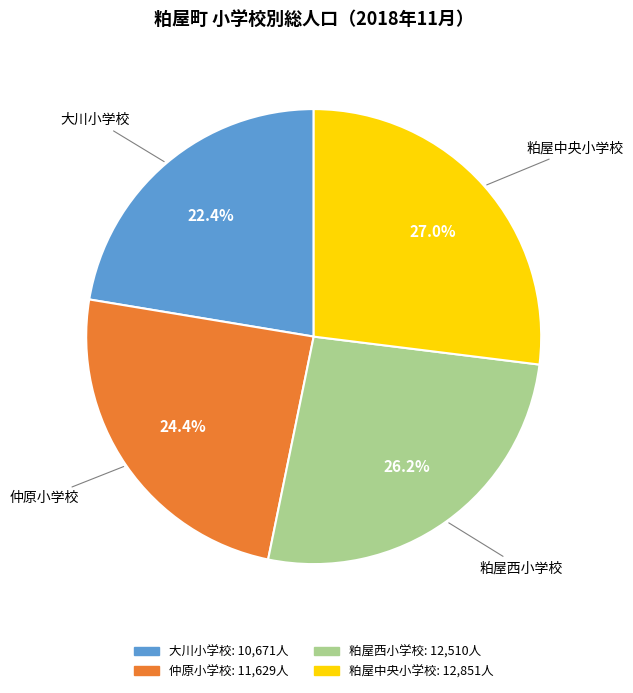

Approximately how many times larger is the value at 粕屋西小学校 compared to 仲原小学校?

1.1